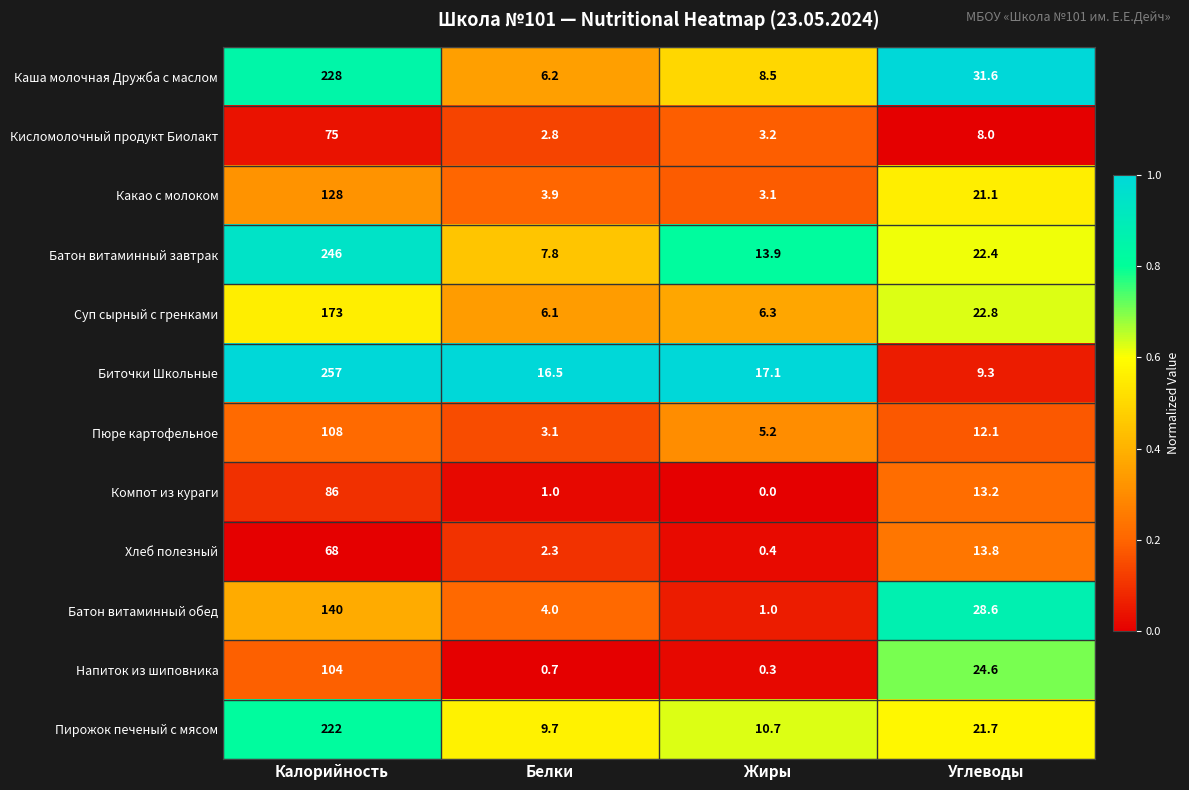

Read the Какао с молоком value at Жиры.

3.1